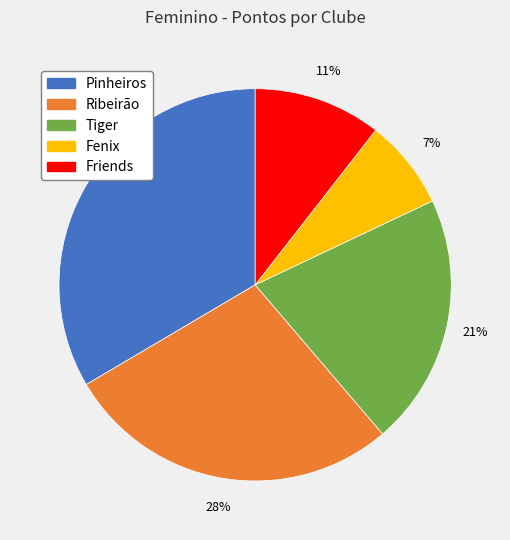

Does any single category account for the majority?

No